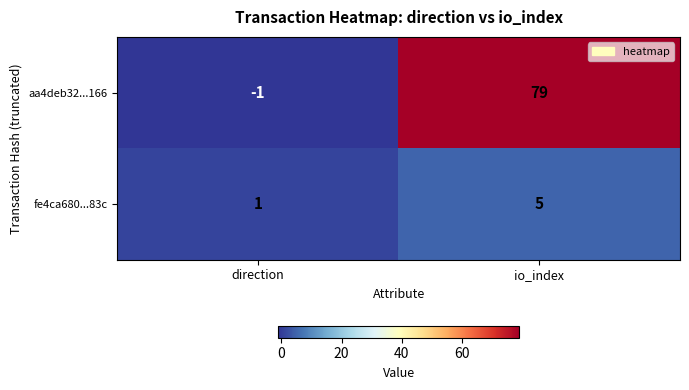

What is the spread (max minus min) of values at direction?

2